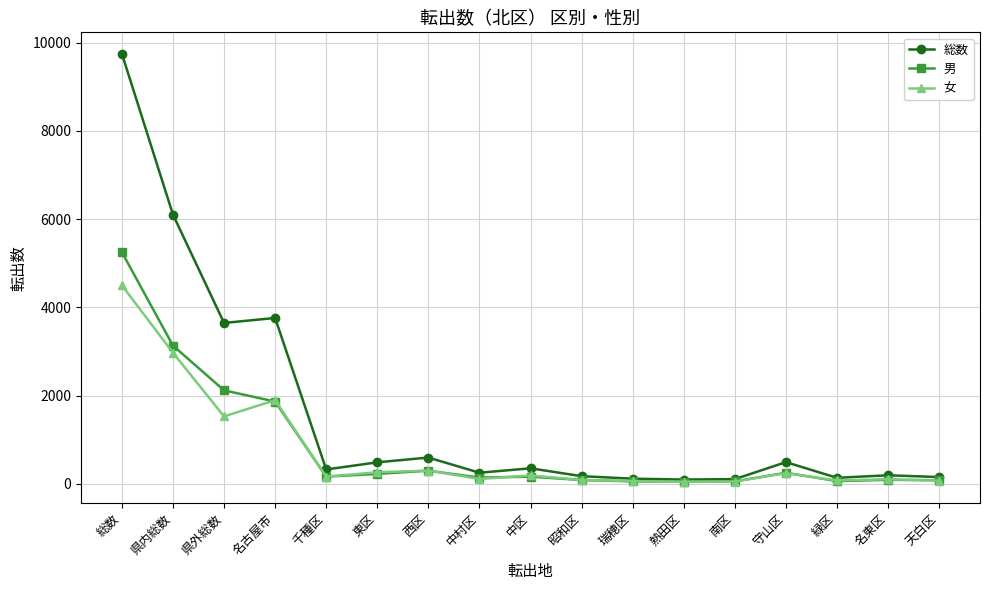

What is the spread (max minus min) of values at 中区?

189